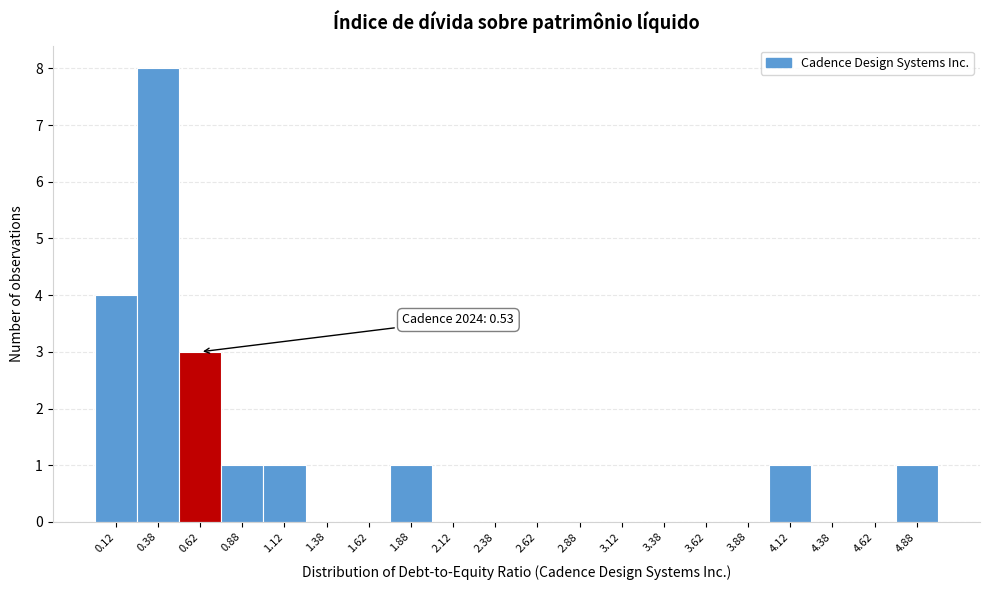

Over which range of the x-axis is the bar tallest?

0.25 to 0.50